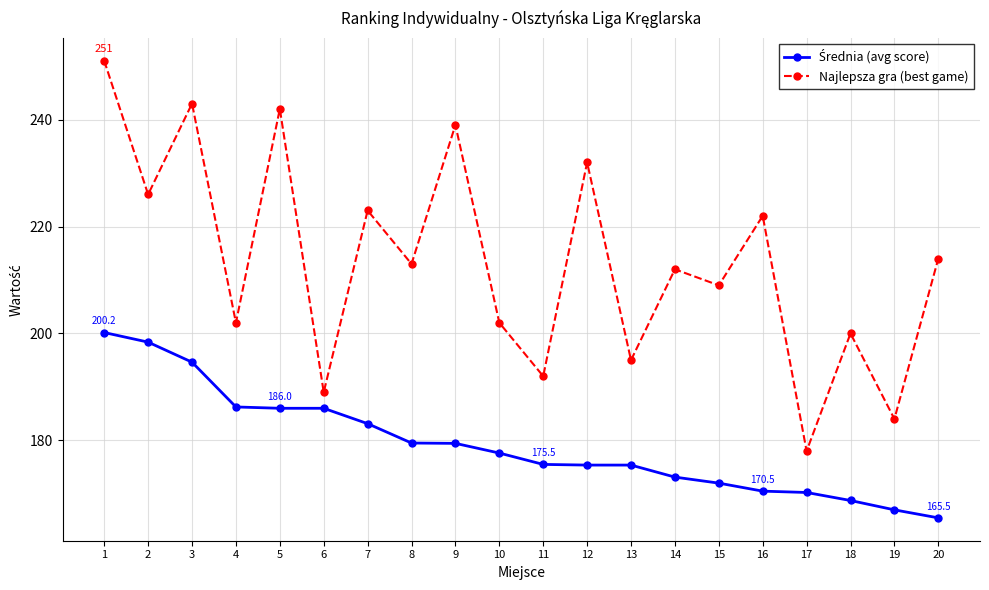

True or false: Najlepsza gra (best game) has more than 0 interior local peaks.

True